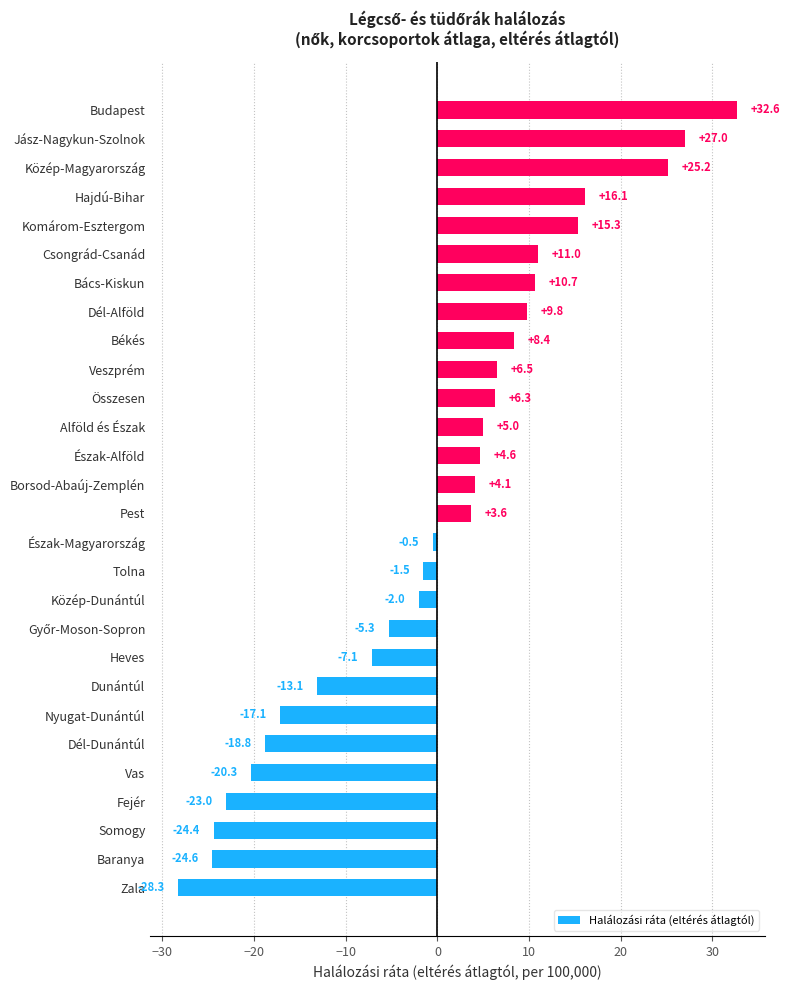

Count the number of data series in this chart.

1